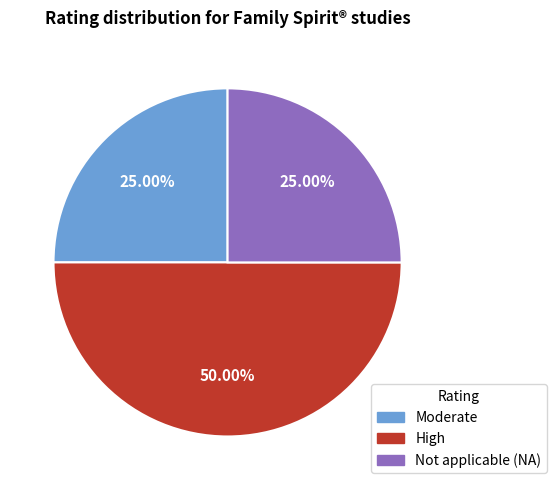

Is Moderate the majority of the pie?

No